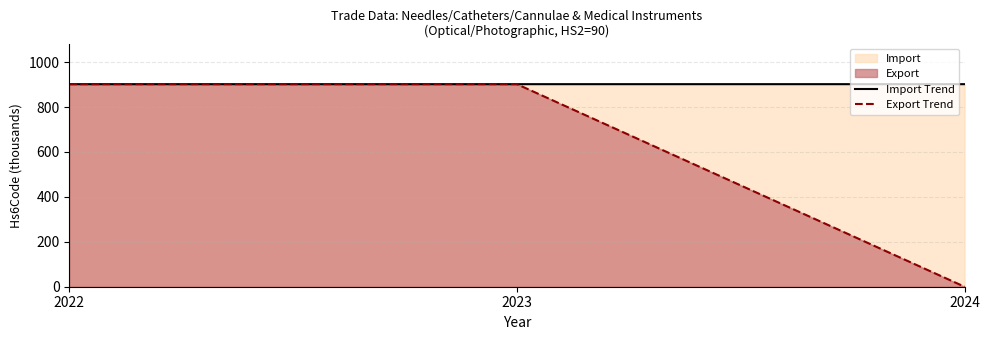

Reading right to left, extract all data points from this chart.

Import Trend: 901.8	901.8	901.8
Export Trend: 0.0	901.9	901.9